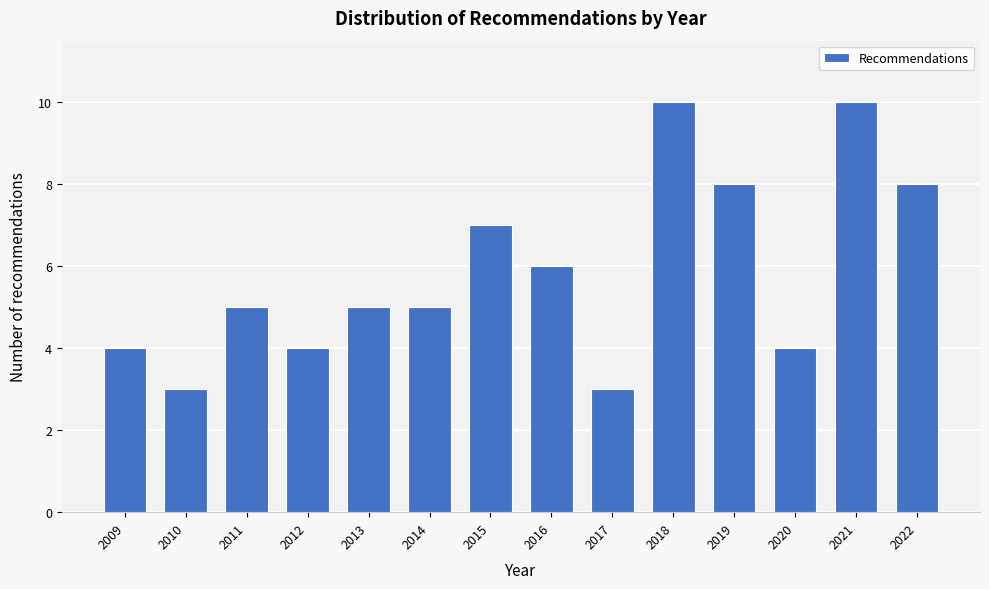

Reading left to right, what are all the values shown in this chart?

2009=4	2010=3	2011=5	2012=4	2013=5	2014=5	2015=7	2016=6	2017=3	2018=10	2019=8	2020=4	2021=10	2022=8